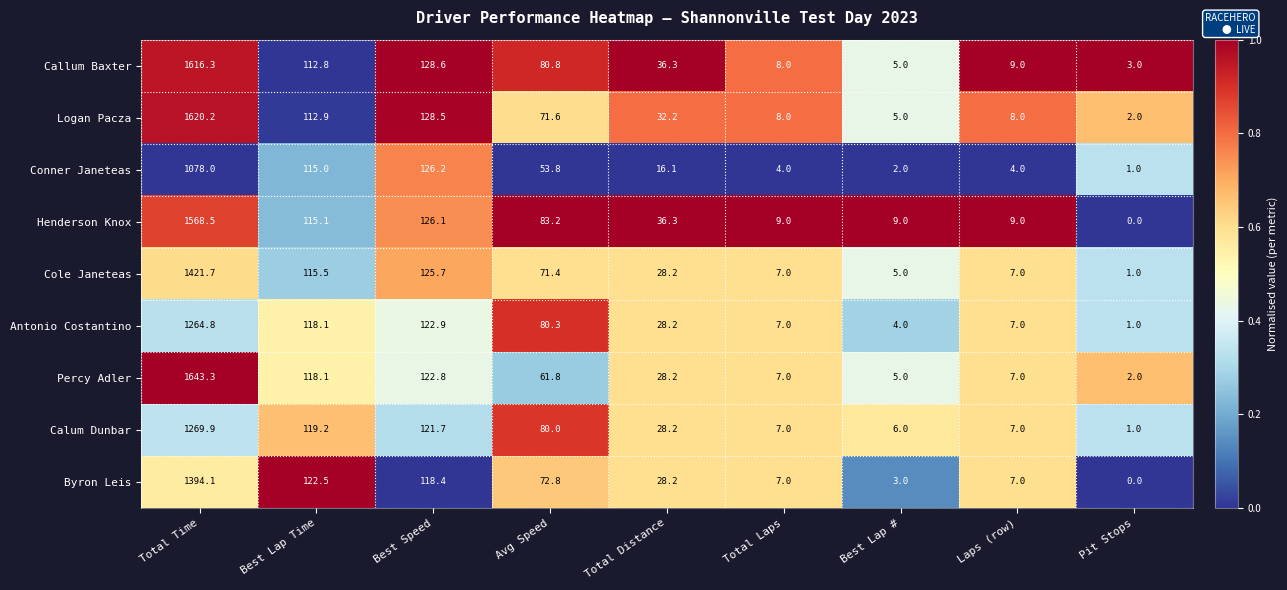

True or false: Logan Pacza has a value of 1620.2 at Total Time.

True